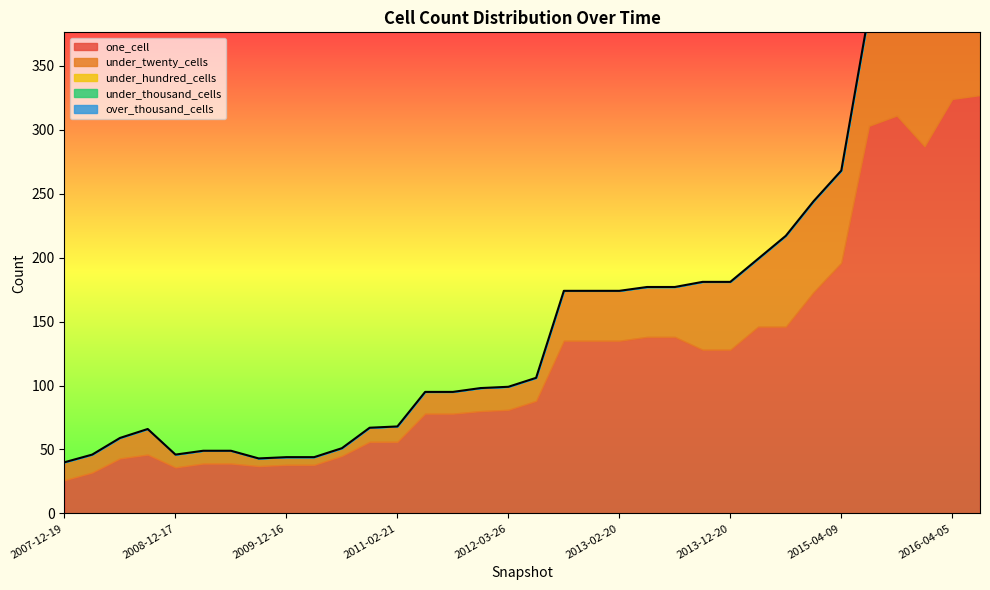

The over_thousand_cells series shows 0 at 2007-12-19. True or false?

True